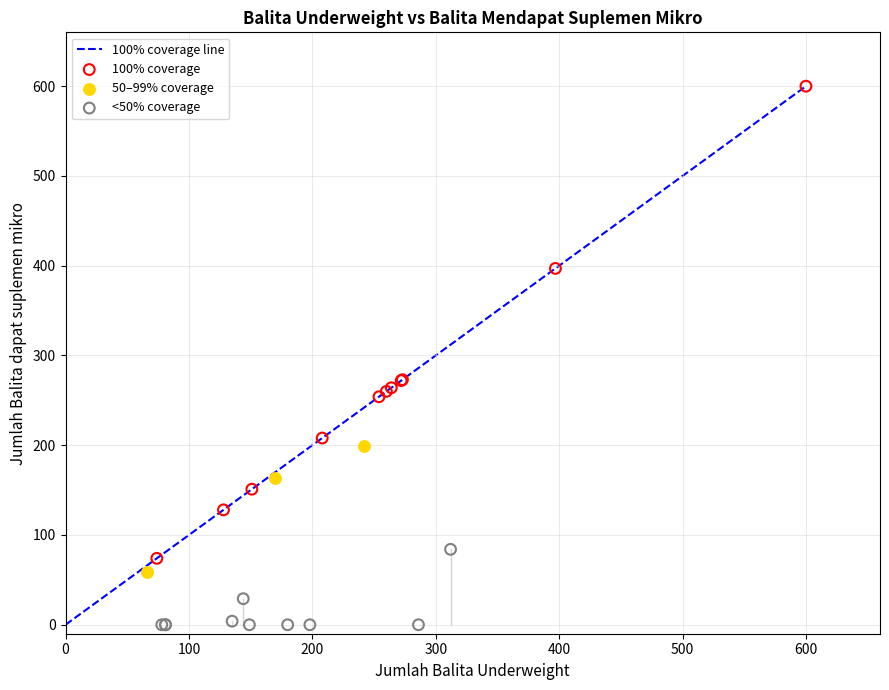

Which series has the widest spread of Y values?

100% coverage